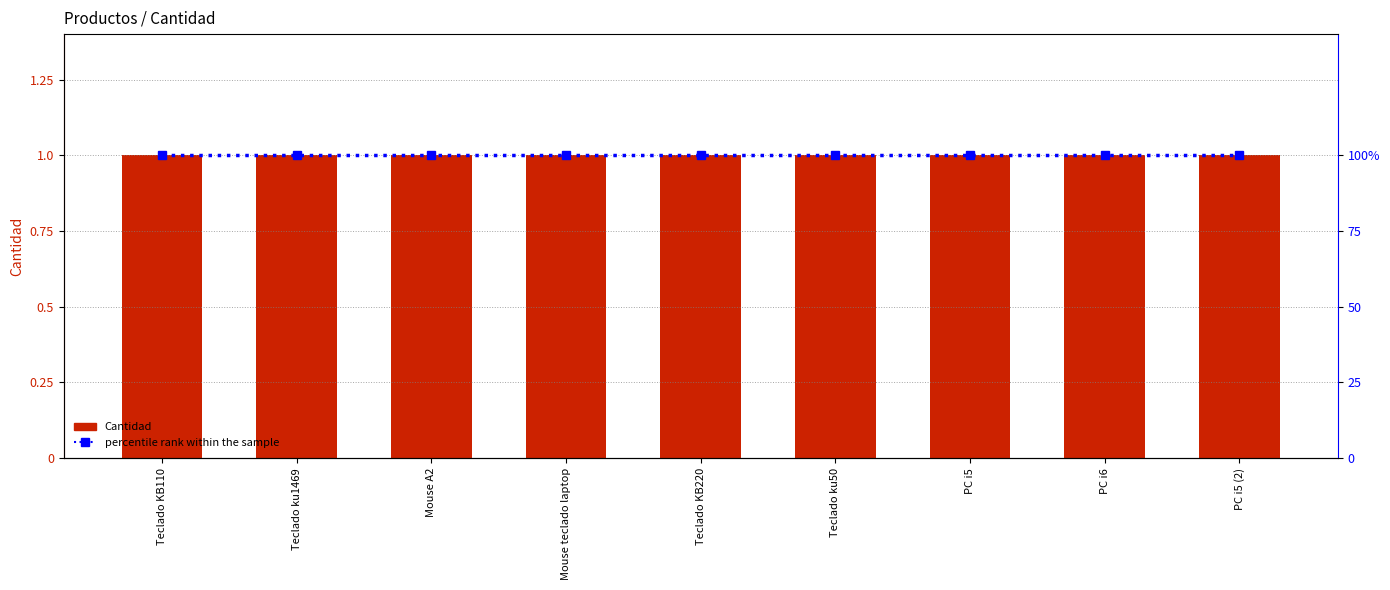

What is the spread (max minus min) of values at Mouse A2?

99